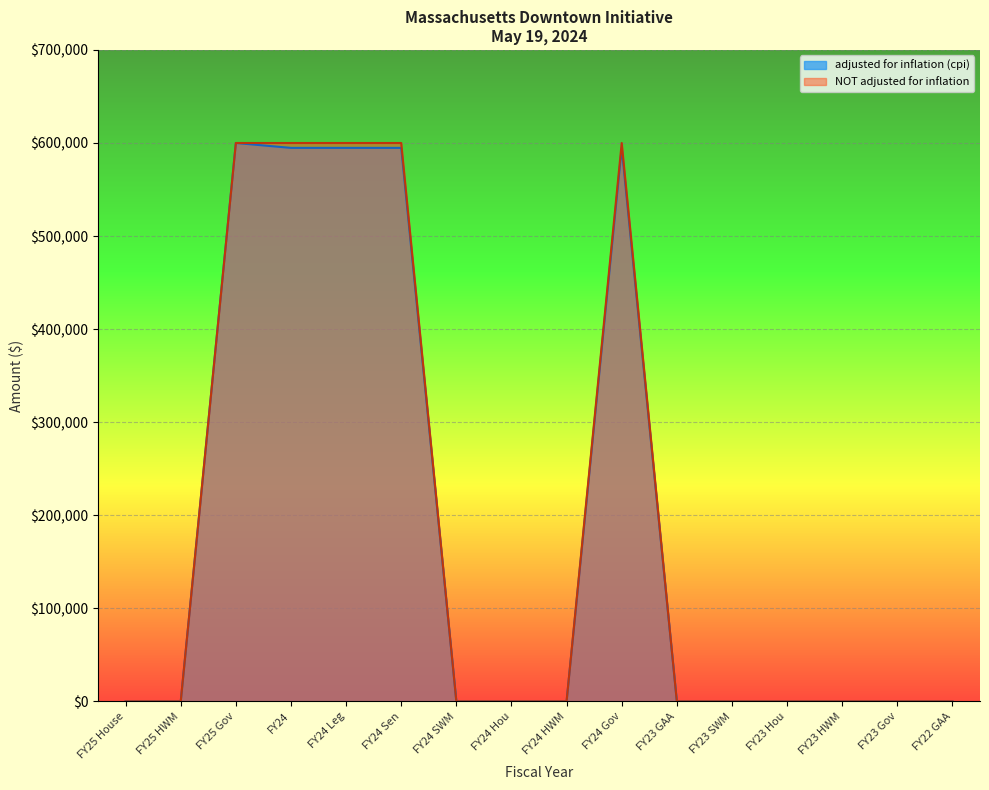

Reading left to right, what are all the values shown in this chart?

adjusted for inflation (cpi): 0	0	600000	594742	594742	594742	0	0	0	594742	0	0	0	0	0	0
NOT adjusted for inflation: 0	0	600000	600000	600000	600000	0	0	0	600000	0	0	0	0	0	0